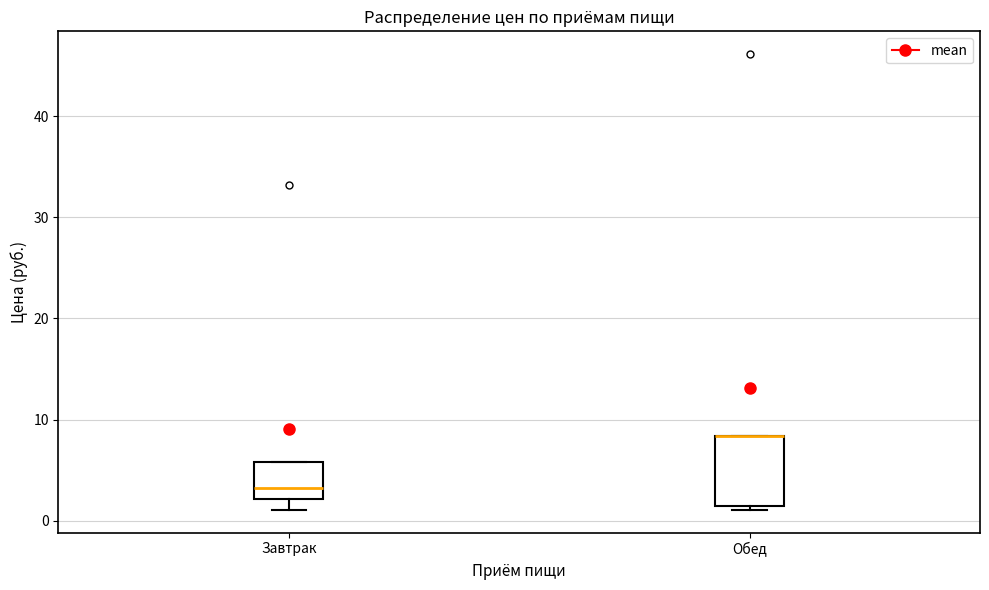

Reading left to right, transcribe this box plot: for each box, give where its median line is, the range the box spans, and where its two whiskers end, as read against the y-axis. The values are not printed on the chart, so give them approximately, as read against the axis.

Завтрак: median 3, box 2 to 6, whiskers 1 to 6
Обед: median 8 (drawn on the box's upper edge), box 2 to 8, whiskers 1 to 8